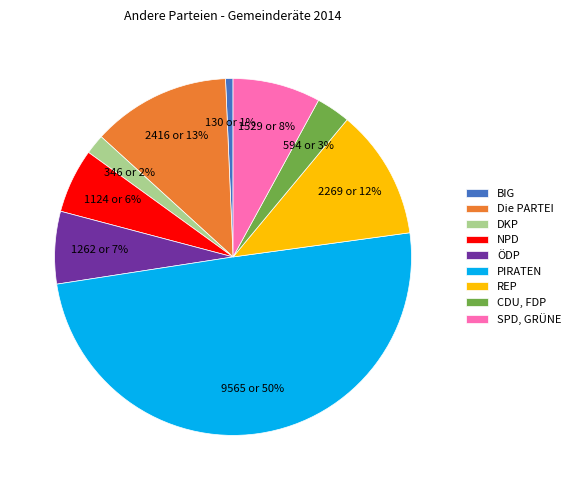

What is the largest slice in the pie chart?

PIRATEN